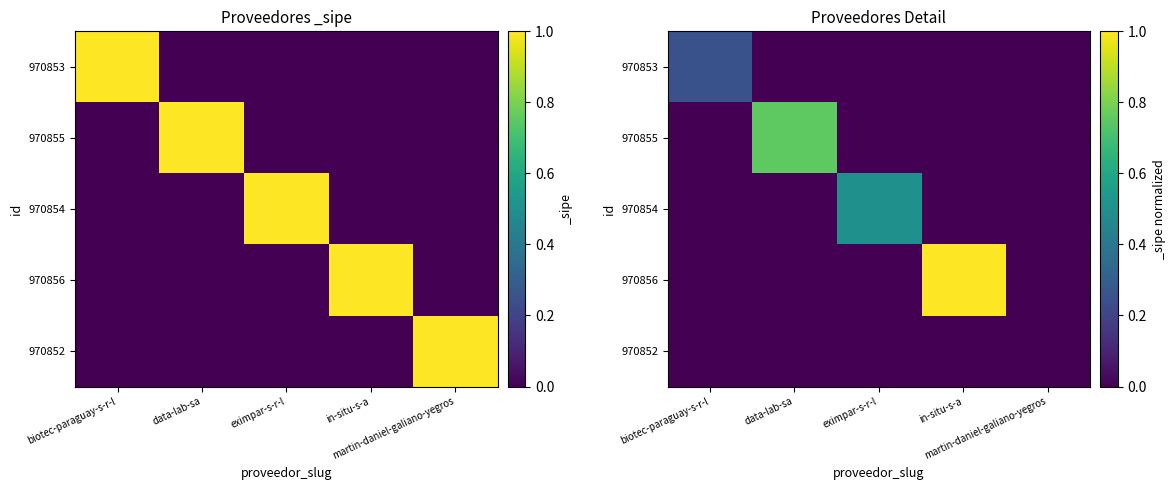

Which category has the lowest value across all series?

data-lab-sa